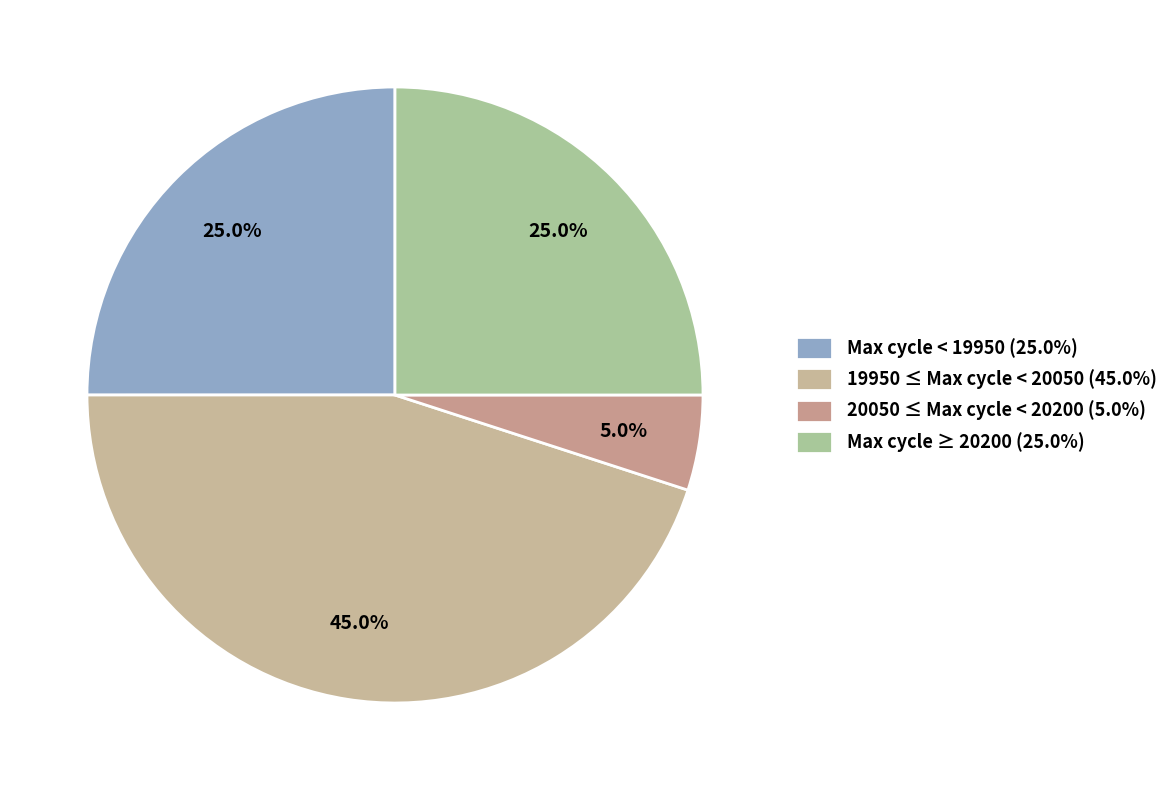

How many slices are in this pie chart?

4